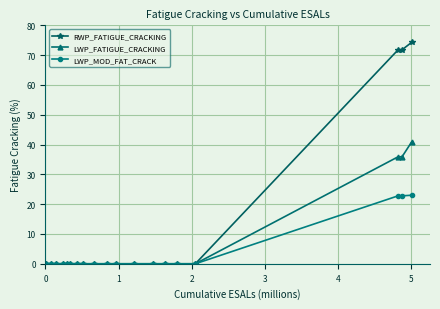

At how many categories does at least one series exceed 60?

3